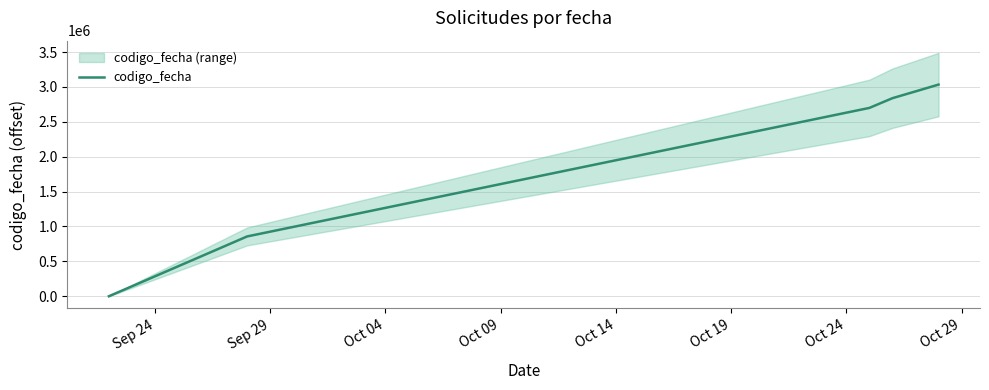

How many data points are less than 2838943?

3